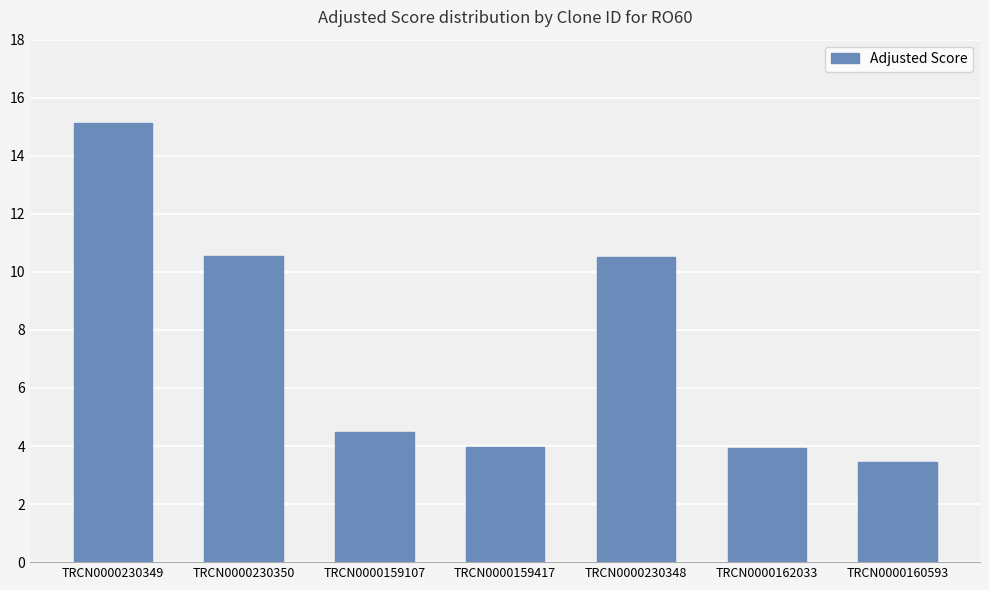

What is the label of the 2nd bar from the left?

TRCN0000230350